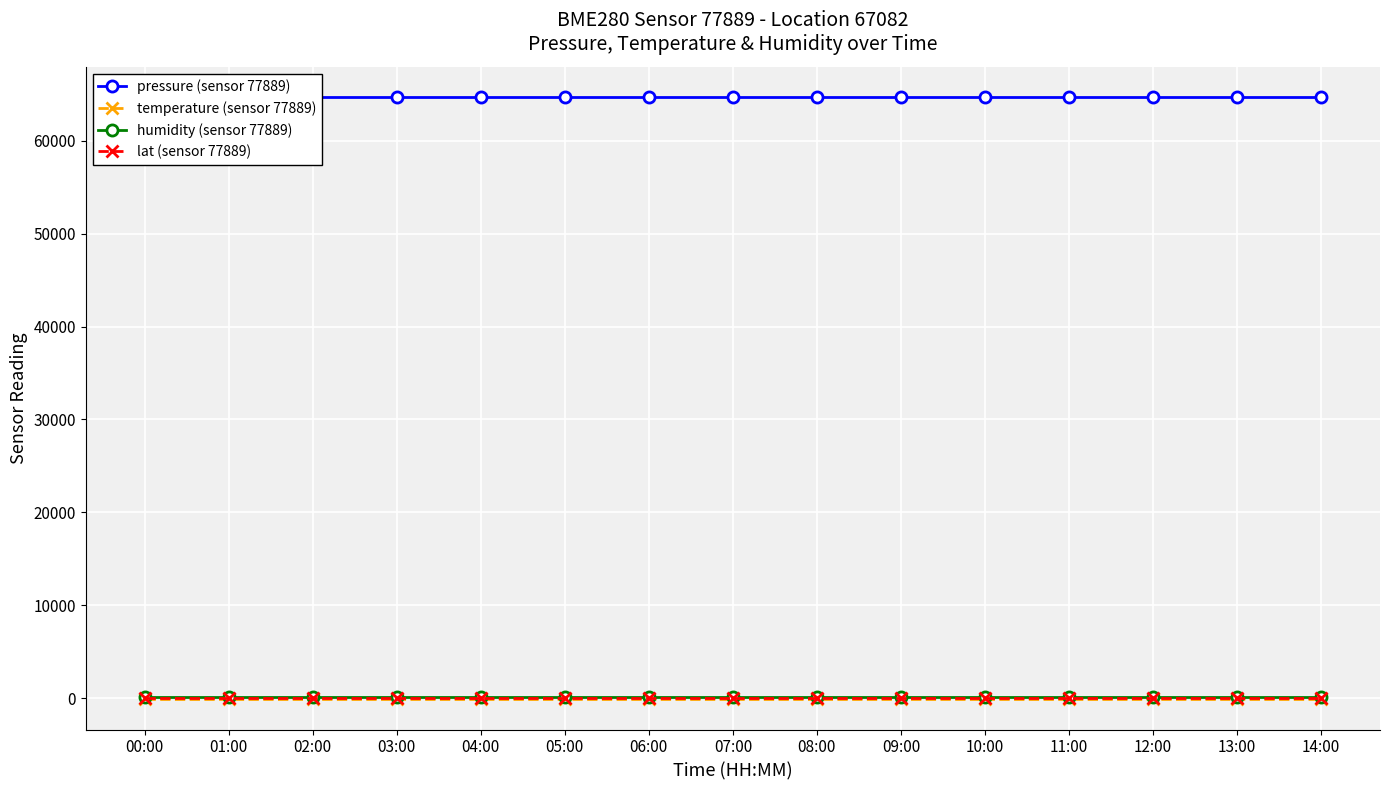

Reading left to right, list all the values displayed in this chart.

pressure (sensor 77889): 00:00=64721.3	01:00=64721.3	02:00=64721.3	03:00=64721.3	04:00=64721.3	05:00=64721.3	06:00=64721.3	07:00=64721.3	08:00=64721.3	09:00=64721.3	10:00=64721.3	11:00=64721.3	12:00=64721.3	13:00=64721.3	14:00=64721.3
temperature (sensor 77889): 00:00=-140.3	01:00=-140.3	02:00=-140.3	03:00=-140.3	04:00=-140.3	05:00=-140.3	06:00=-140.3	07:00=-140.3	08:00=-140.3	09:00=-140.3	10:00=-140.3	11:00=-140.3	12:00=-140.3	13:00=-140.3	14:00=-140.3
humidity (sensor 77889): 00:00=100.0	01:00=100.0	02:00=100.0	03:00=100.0	04:00=100.0	05:00=100.0	06:00=100.0	07:00=100.0	08:00=100.0	09:00=100.0	10:00=100.0	11:00=100.0	12:00=100.0	13:00=100.0	14:00=100.0
lat (sensor 77889): 00:00=41.7	01:00=41.7	02:00=41.7	03:00=41.7	04:00=41.7	05:00=41.7	06:00=41.7	07:00=41.7	08:00=41.7	09:00=41.7	10:00=41.7	11:00=41.7	12:00=41.7	13:00=41.7	14:00=41.7